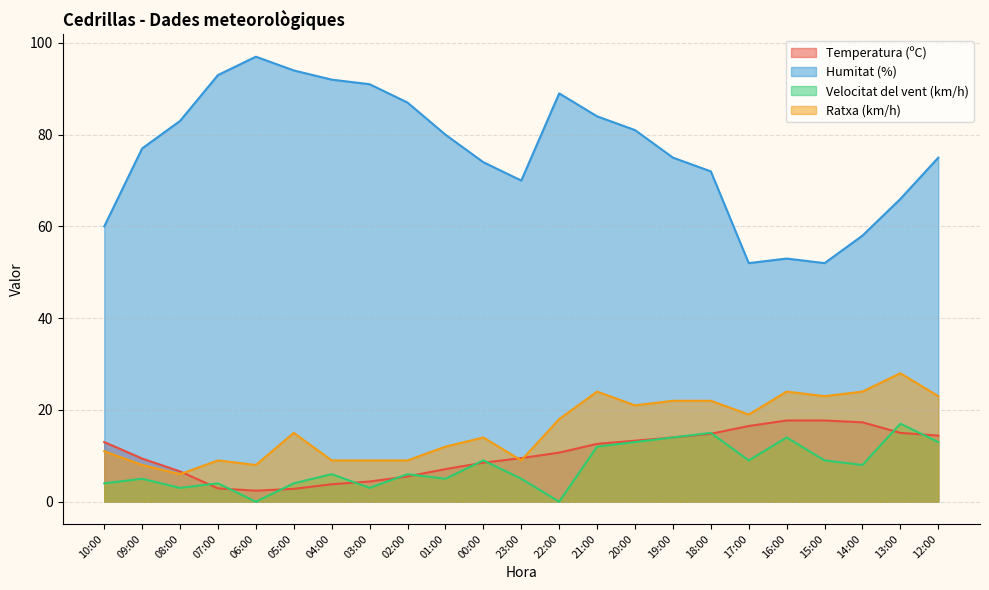

At which category is the sum across all series the highest?

21:00